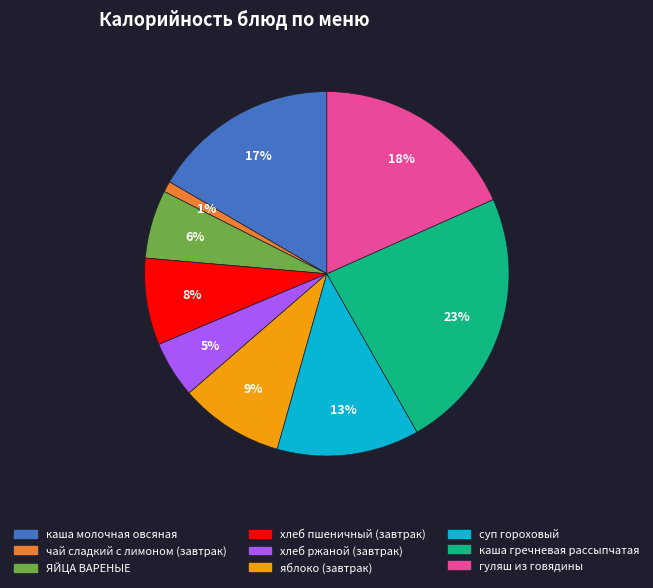

Is there a majority slice in this chart?

No